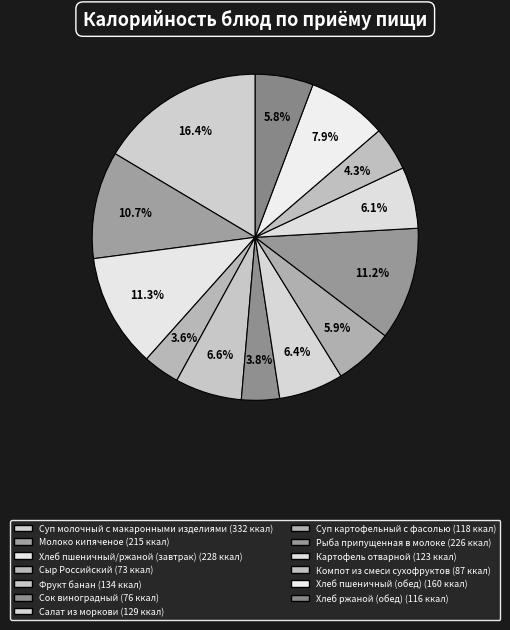

The Хлеб пшеничный (обед) slice represents 19% of the pie. True or false?

False